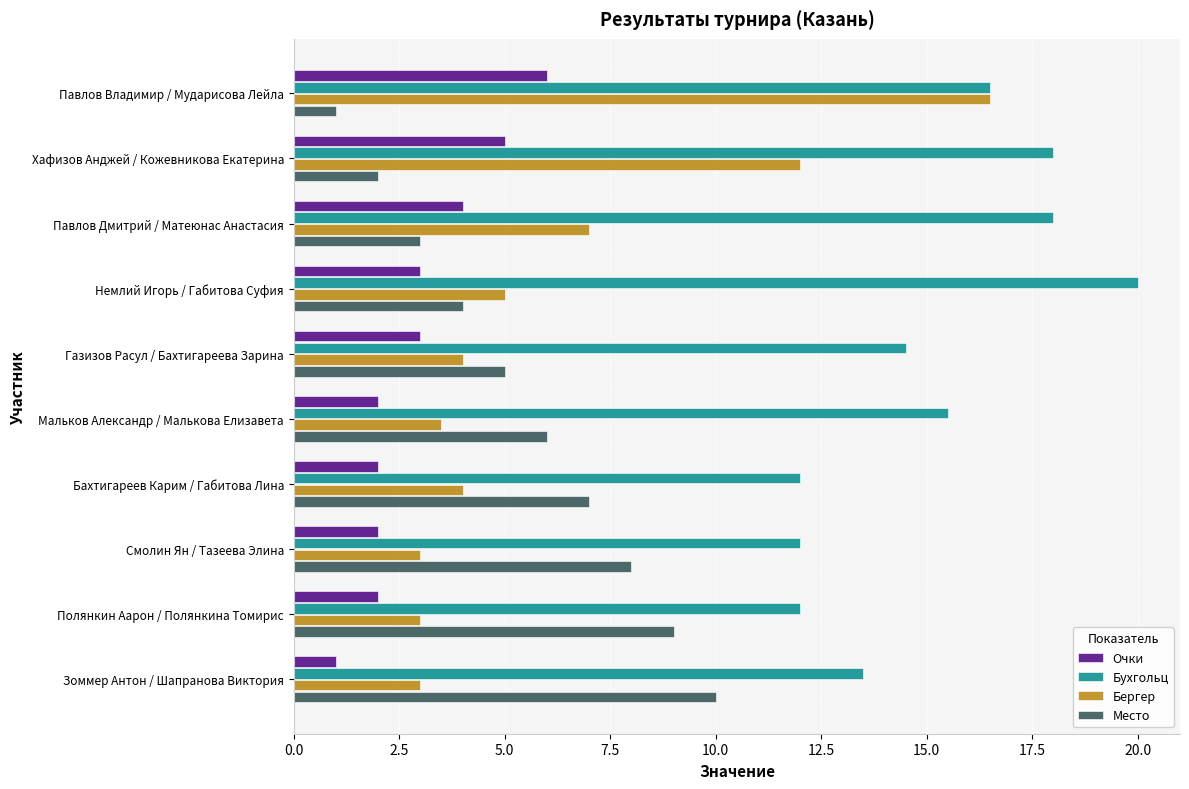

What are all the series names shown in the legend?

Очки, Бухгольц, Бергер, Место